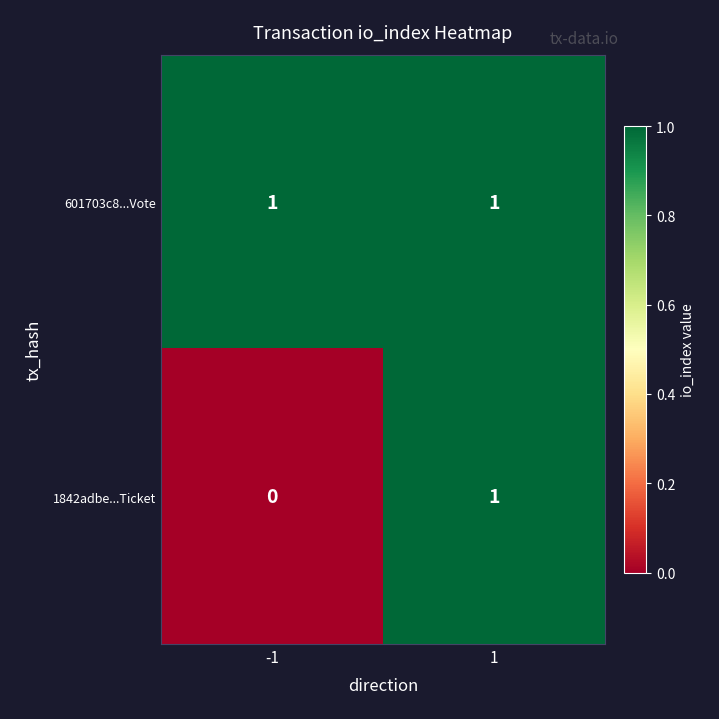

Which series has the widest spread of values?

1842adbe...Ticket